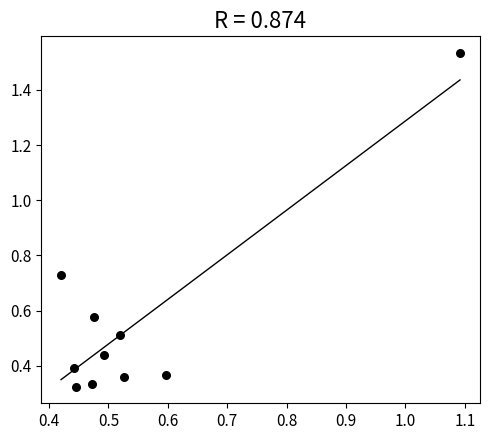

What is the average X value?

0.5